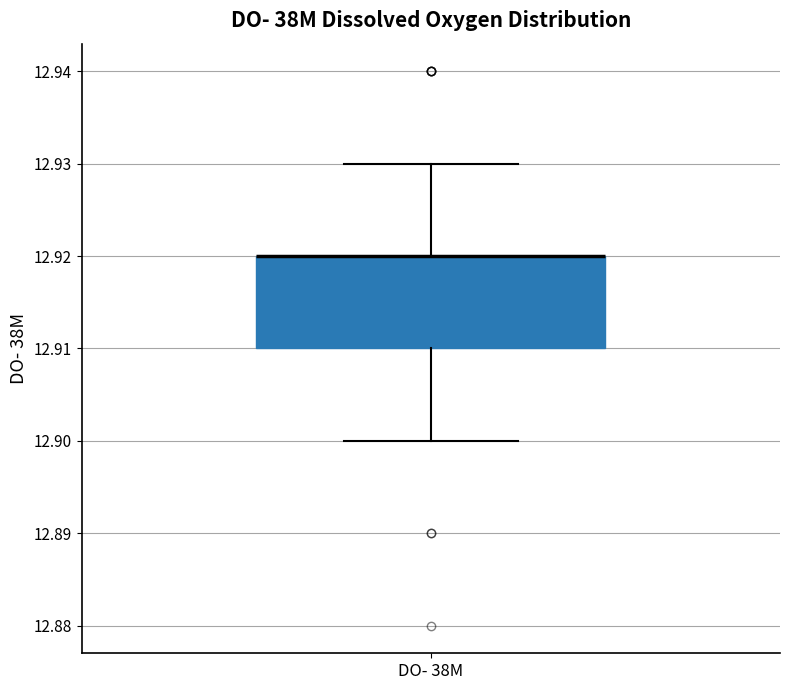

Where does the upper whisker of the box for DO- 38M end on the y-axis? The values are not printed on the chart, so give them approximately, as read against the axis.

12.93